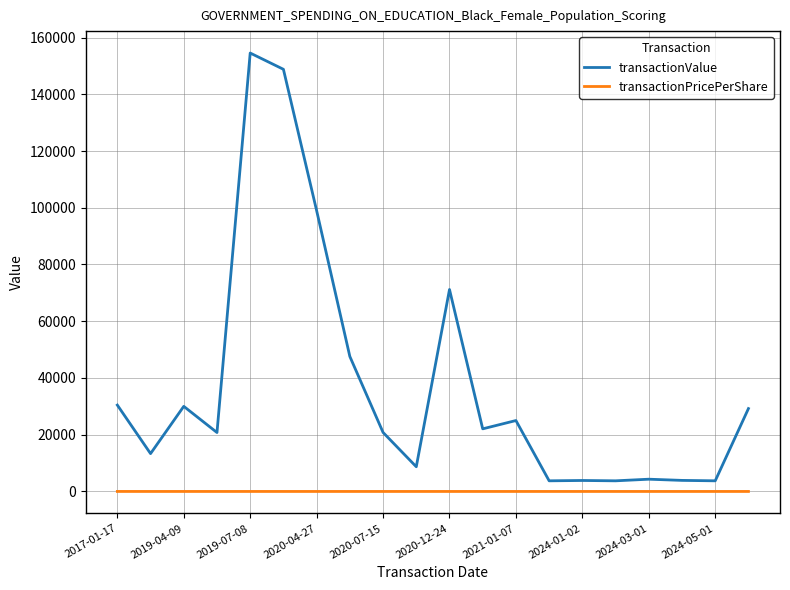

What is the maximum value for transactionValue?

154534.0